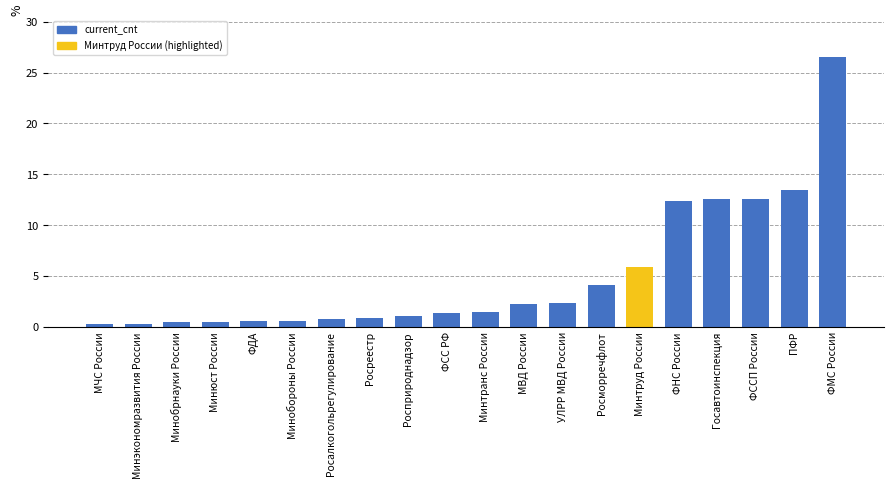

What is the change in value from Минюст России to Росалкогольрегулирование?

+0.3